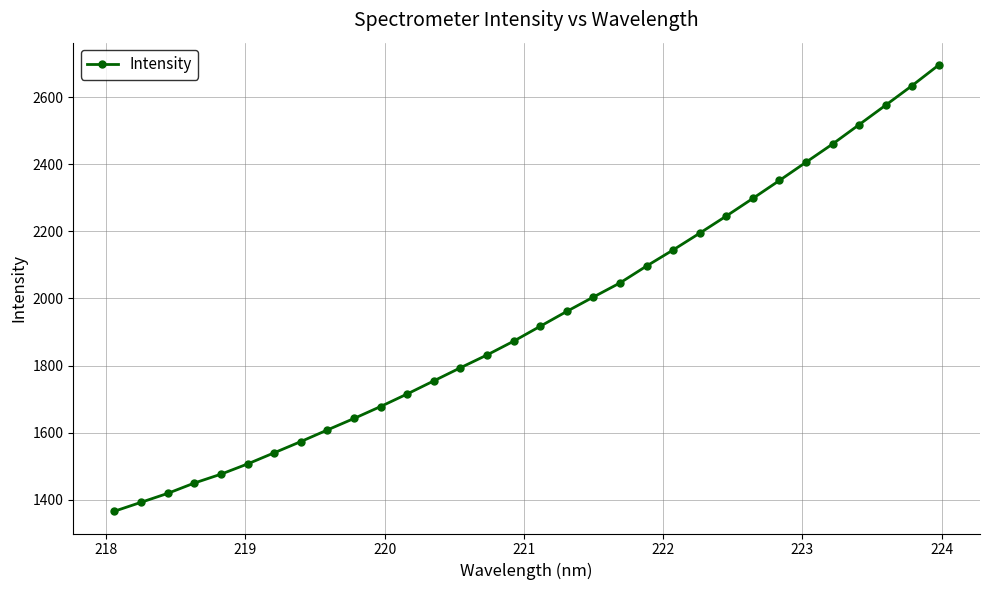

What is the difference between the maximum and minimum values?

1330.1